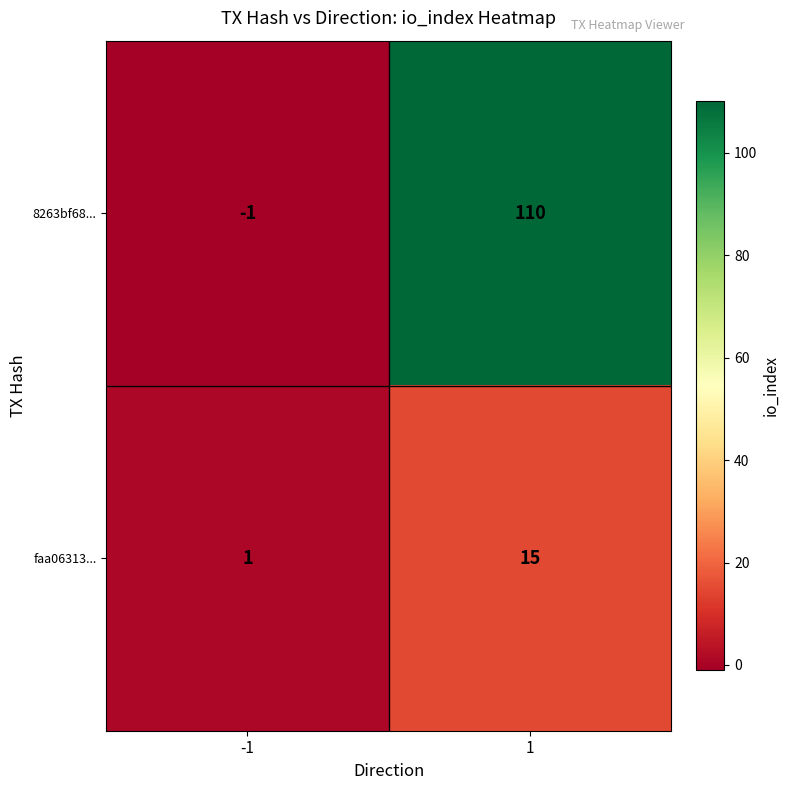

How many data points does each series have?

2